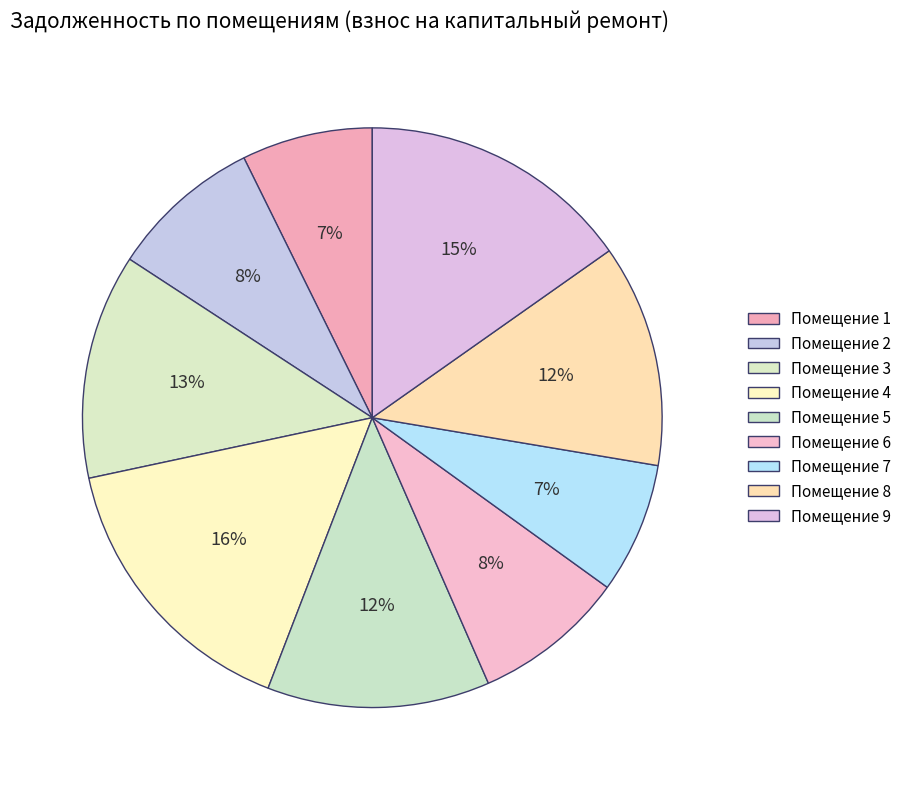

Count the number of slices in the pie.

9